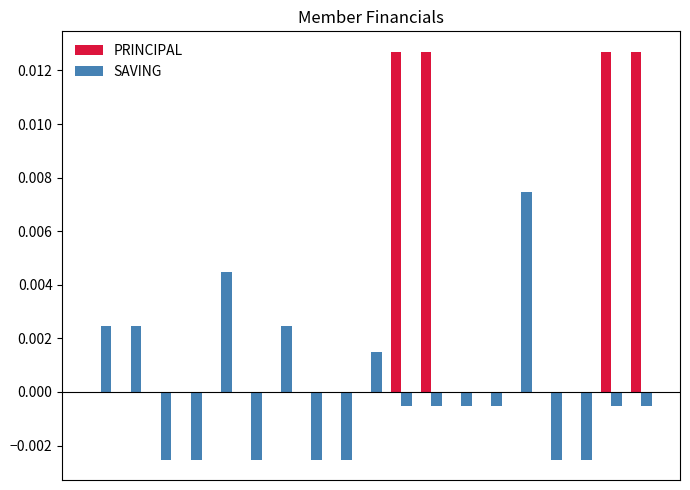

What are all the series names shown in the legend?

PRINCIPAL, SAVING